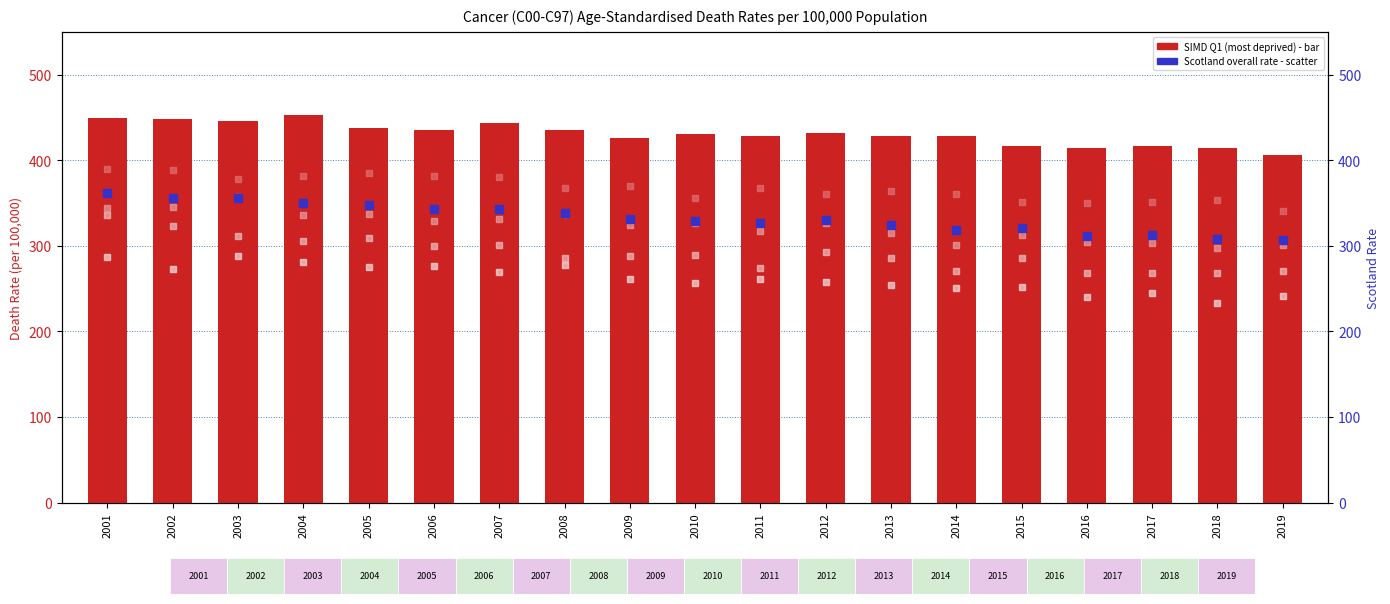

At how many categories does at least one series exceed 258?

19